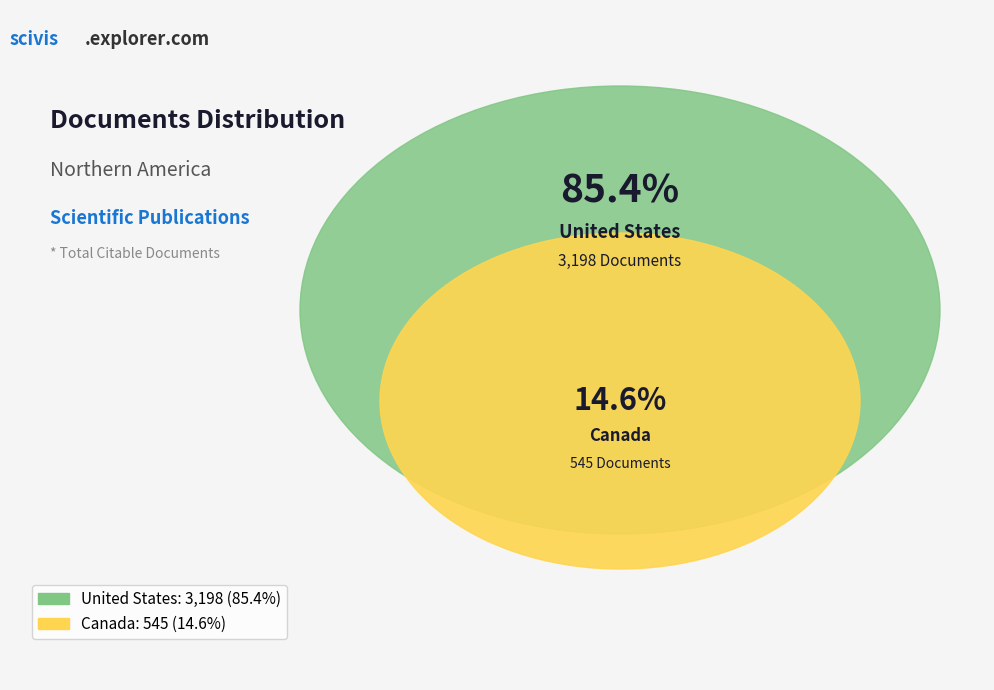

Approximately how many times larger is the value at Canada compared to United States?

0.2